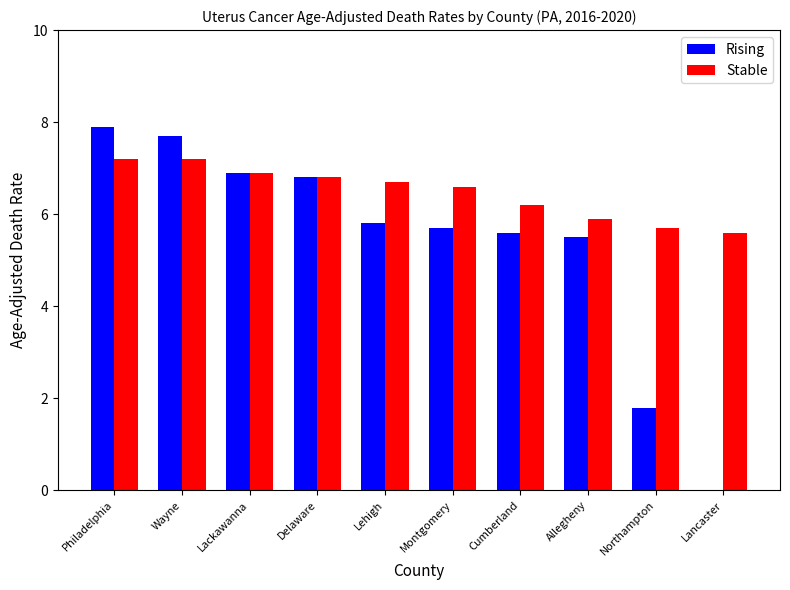

Reading left to right, what are all the values shown in this chart?

Rising: 7.9	7.7	6.9	6.8	5.8	5.7	5.6	5.5	1.8	0.0
Stable: 7.2	7.2	6.9	6.8	6.7	6.6	6.2	5.9	5.7	5.6